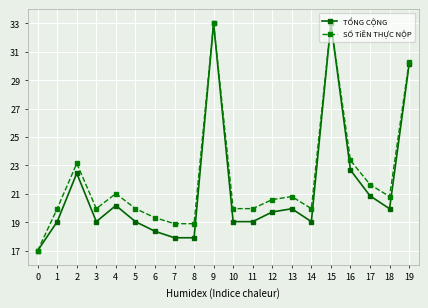

Reading left to right, list all the values displayed in this chart.

TỔNG CỘNG: 0=17.0	1=19.0	2=22.4	3=19.0	4=20.2	5=19.0	6=18.4	7=17.9	8=17.9	9=33.0	10=19.0	11=19.0	12=19.7	13=20.0	14=19.0	15=33.0	16=22.7	17=20.9	18=20.0	19=30.1
SỐ TiỀN THỰC NỘP: 0=17.0	1=20.0	2=23.1	3=20.0	4=21.0	5=20.0	6=19.3	7=18.9	8=18.9	9=33.0	10=20.0	11=20.0	12=20.6	13=20.8	14=20.0	15=33.0	16=23.4	17=21.7	18=20.8	19=30.3